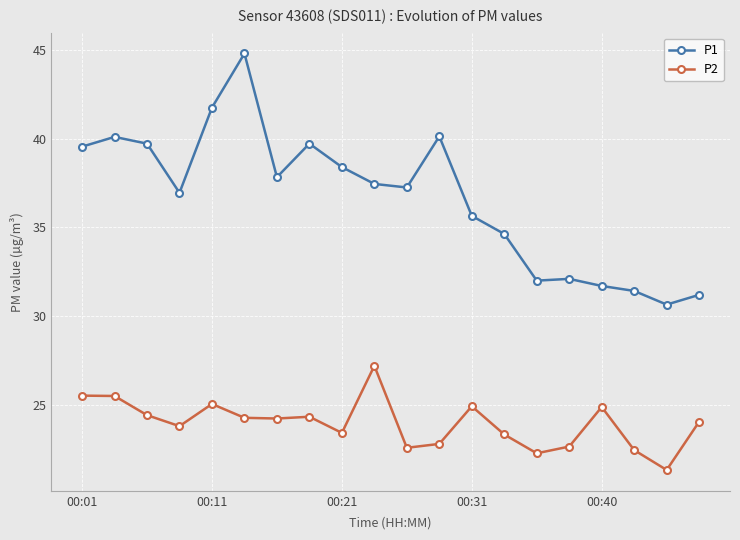

What is the difference between the second highest and minimum values in the P1 series?

11.1